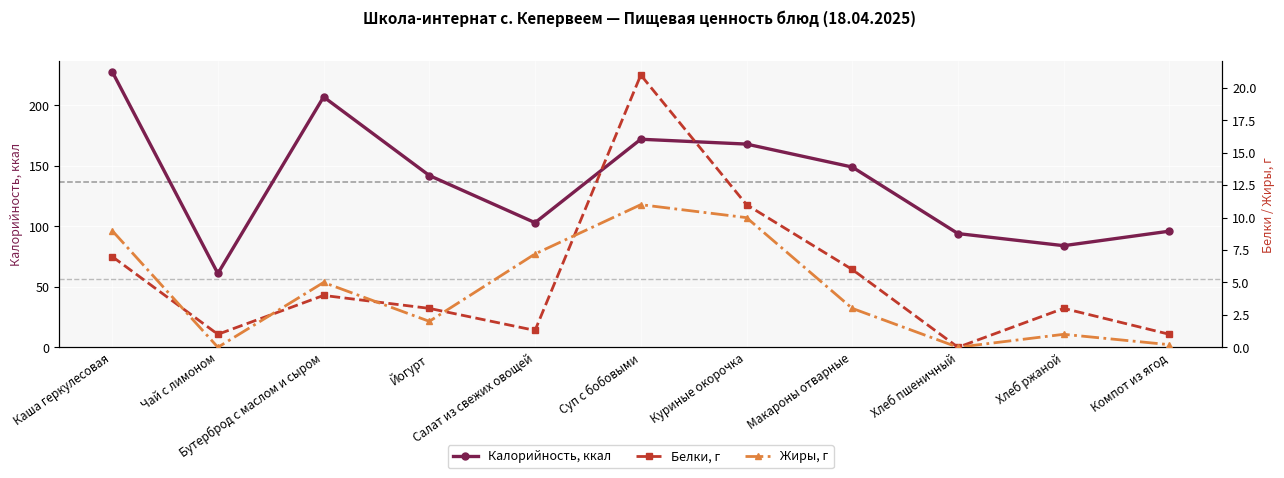

Reading left to right, list all the values displayed in this chart.

Калорийность, ккал: 228.0	61.0	207.0	142.0	103.0	172.0	168.0	149.0	94.0	84.0	96.0
Белки, г: 7.0	1.0	4.0	3.0	1.3	21.0	11.0	6.0	0.0	3.0	1.0
Жиры, г: 9.0	0.0	5.0	2.0	7.2	11.0	10.0	3.0	0.0	1.0	0.2